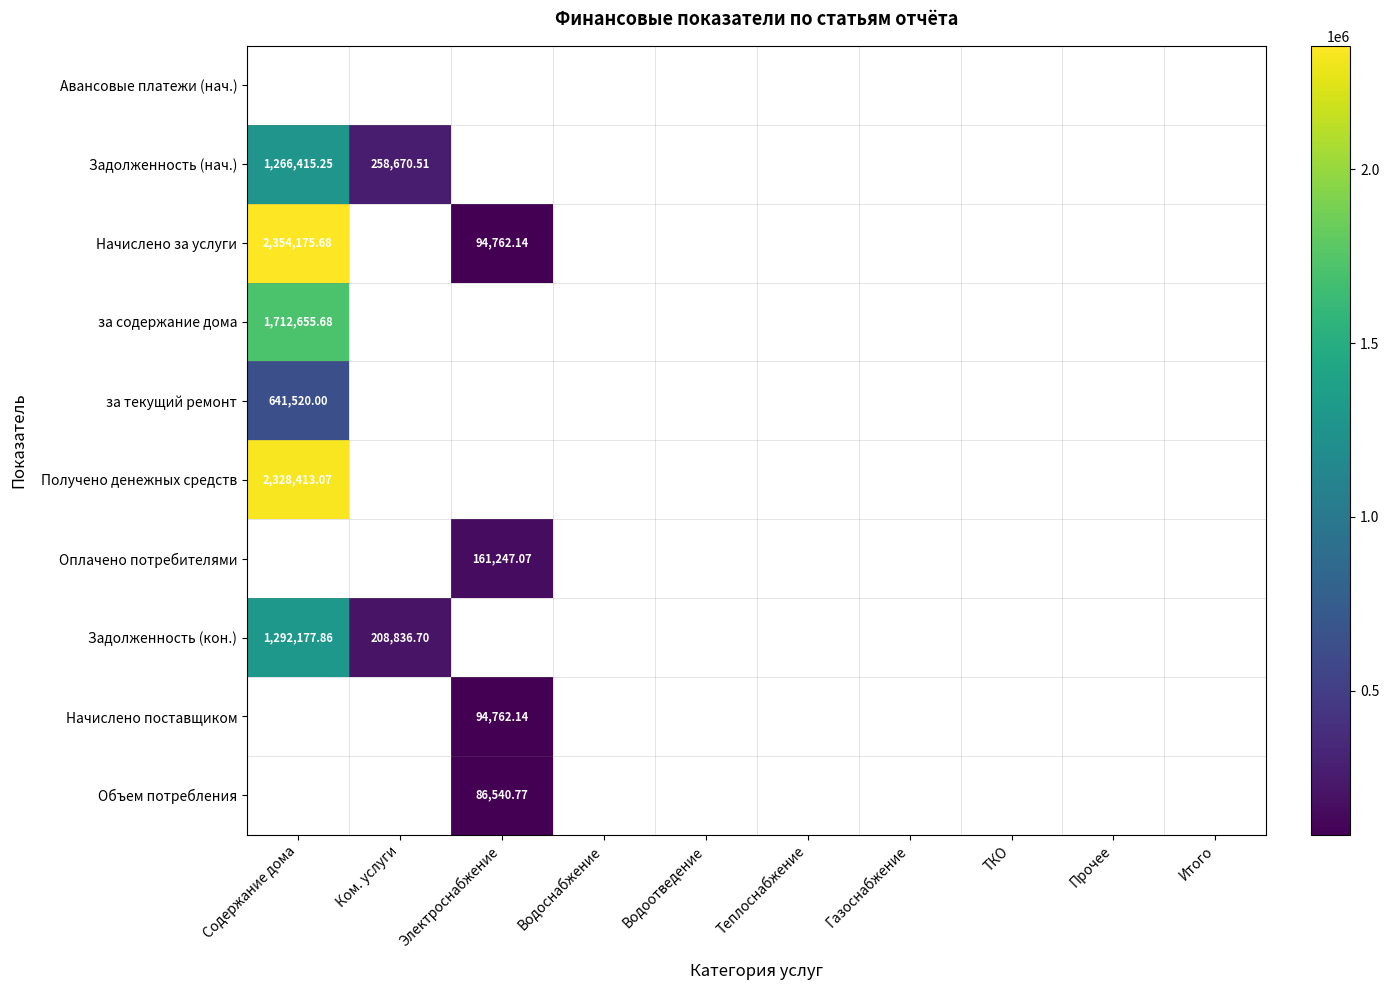

Which has a higher value, ТКО or Водоотведение?

Водоотведение